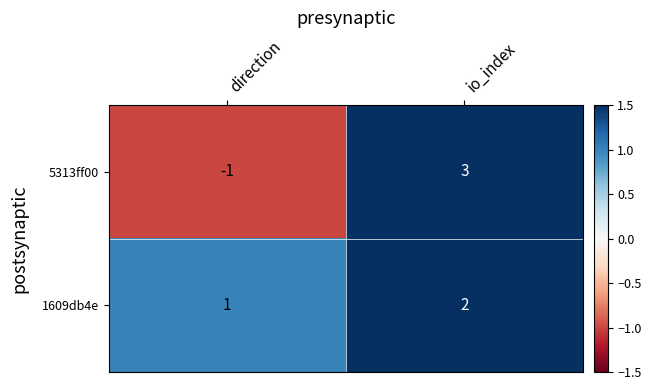

Which series has the widest spread of values?

5313ff00